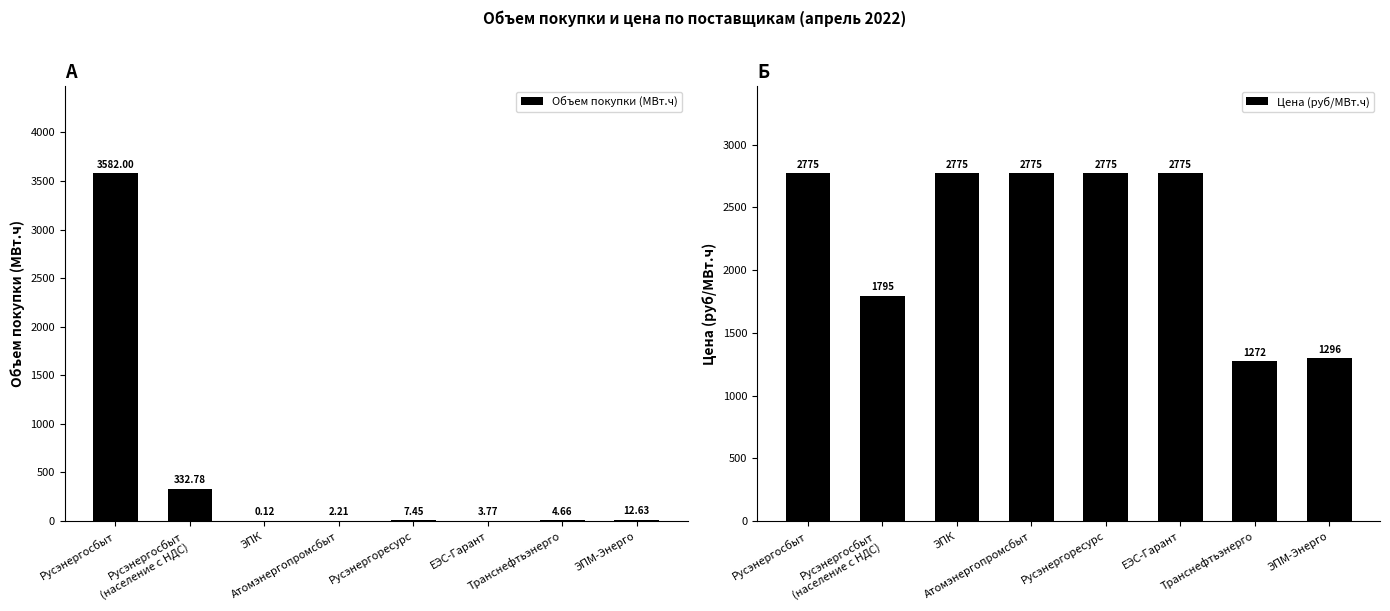

List the labels in order of Объем покупки (МВт.ч) value, largest first.

Русэнергосбыт, Русэнергосбыт
(население с НДС), ЭПМ-Энерго, Русэнергоресурс, Транснефтьэнерго, ЕЭС-Гарант, Атомэнергопромсбыт, ЭПК